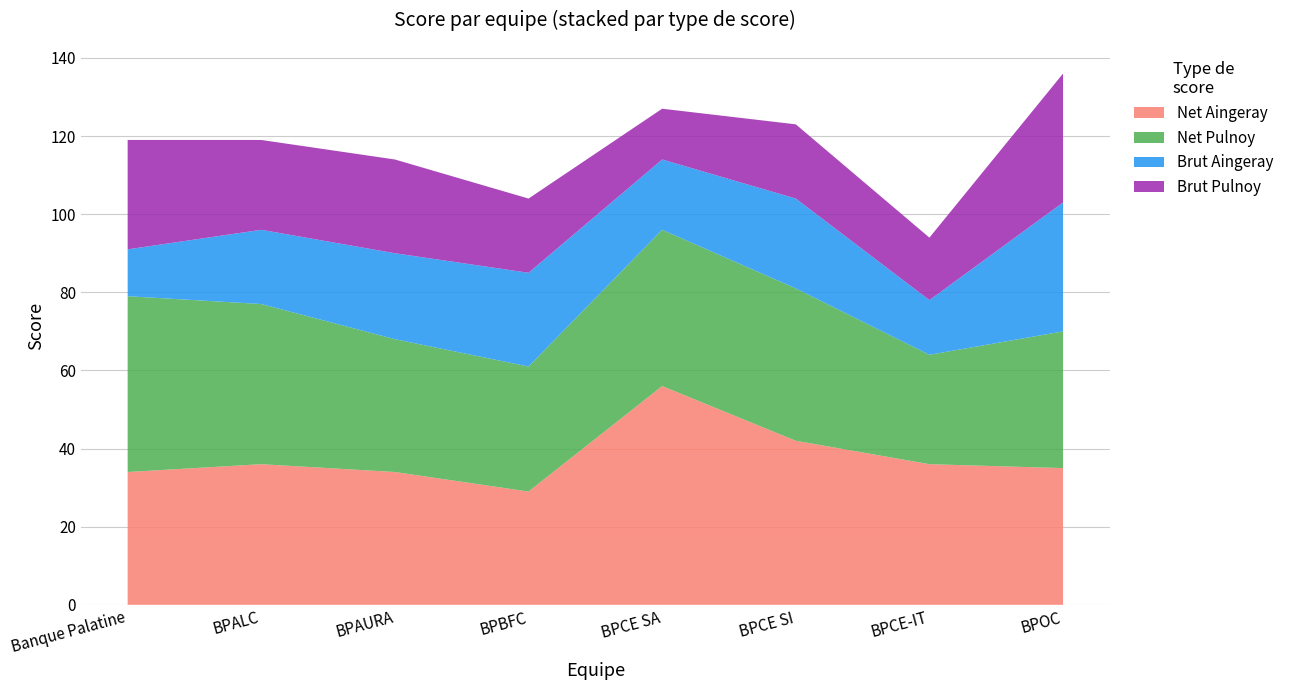

Reading left to right, extract all data points from this chart.

Net Aingeray: 34	36	34	29	56	42	36	35
Net Pulnoy: 45	41	34	32	40	39	28	35
Brut Aingeray: 12	19	22	24	18	23	14	33
Brut Pulnoy: 28	23	24	19	13	19	16	33